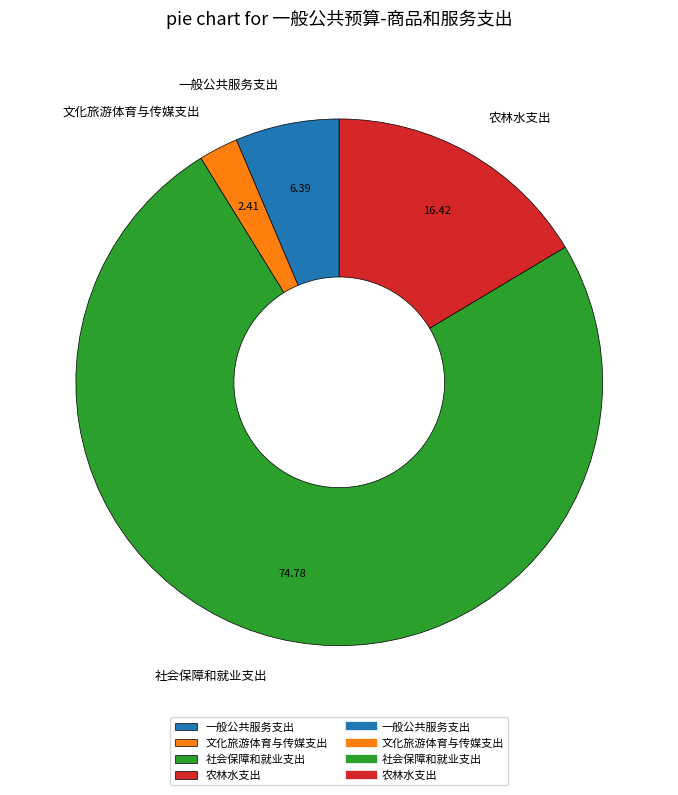

Count the number of slices in the pie.

4